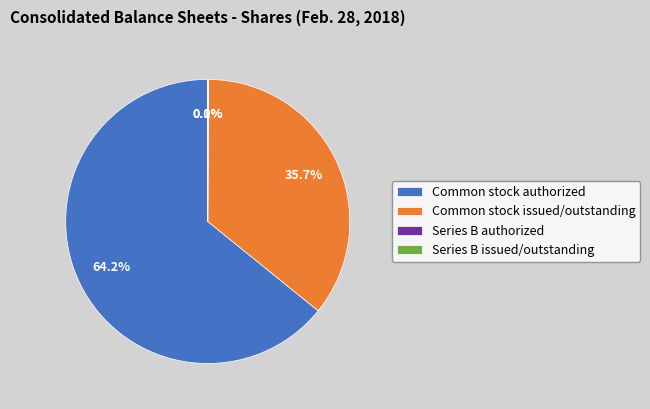

To the nearest percent, what portion does Common stock issued/outstanding represent?

36%